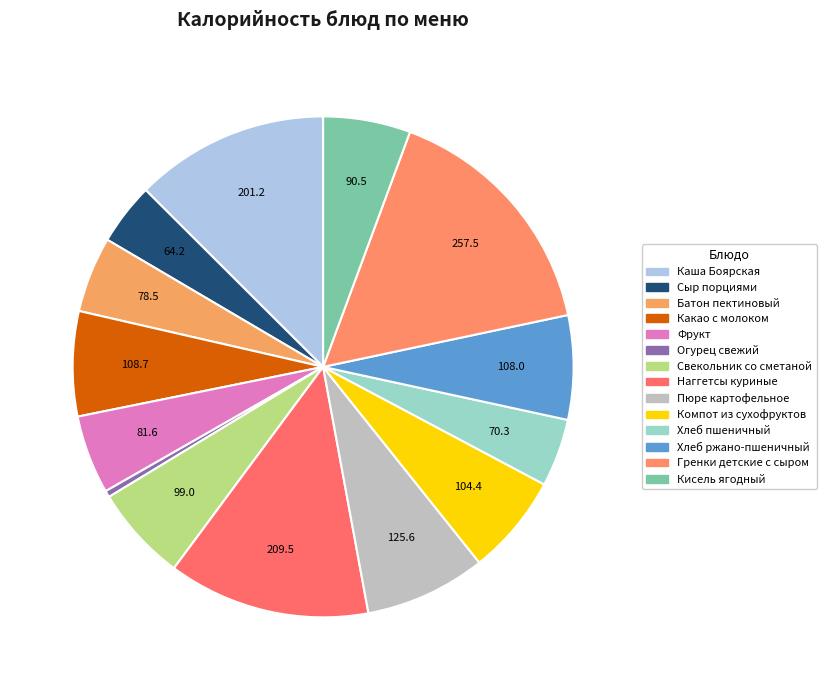

Count the number of slices in the pie.

14